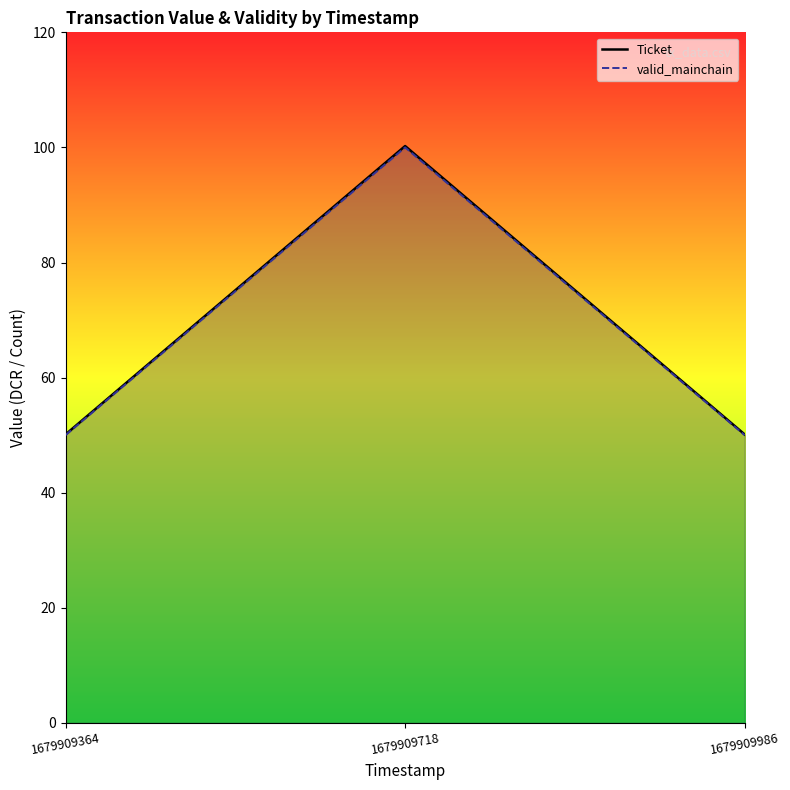

Reading left to right, what are all the values shown in this chart?

Ticket: 50.1	100.2	50.1
valid_mainchain: 50.0	100.0	50.0